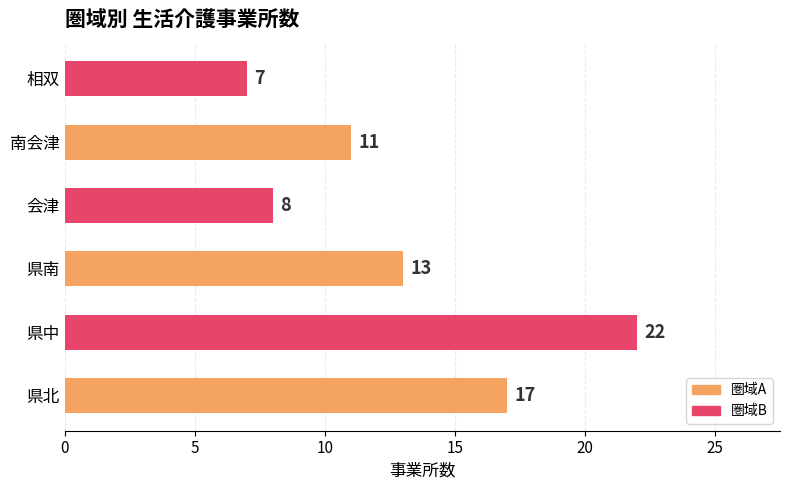

What is the ratio of the value at 県南 to the value at 県中?

0.6